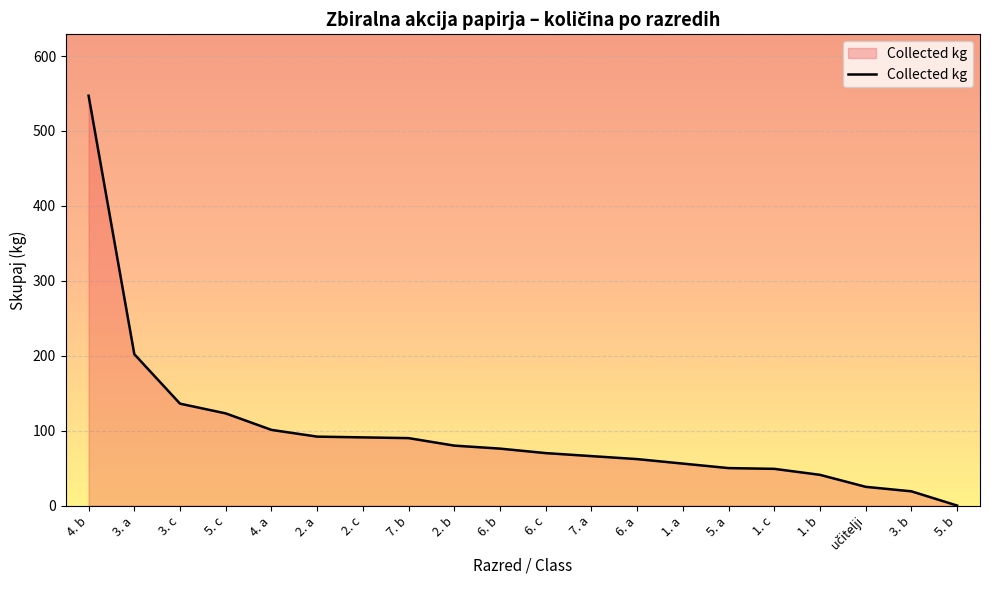

At which category does the chart reach its peak across all series?

4. b